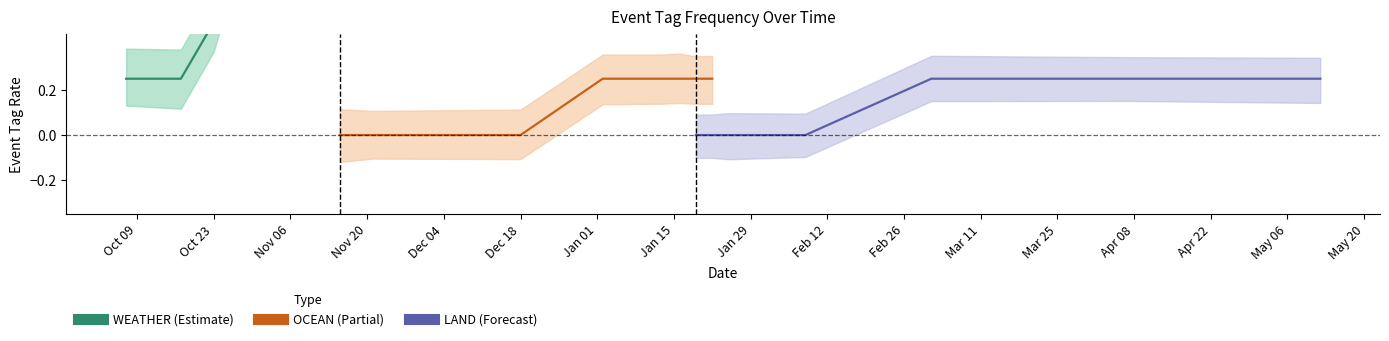

Which series has the largest total across all categories?

WEATHER